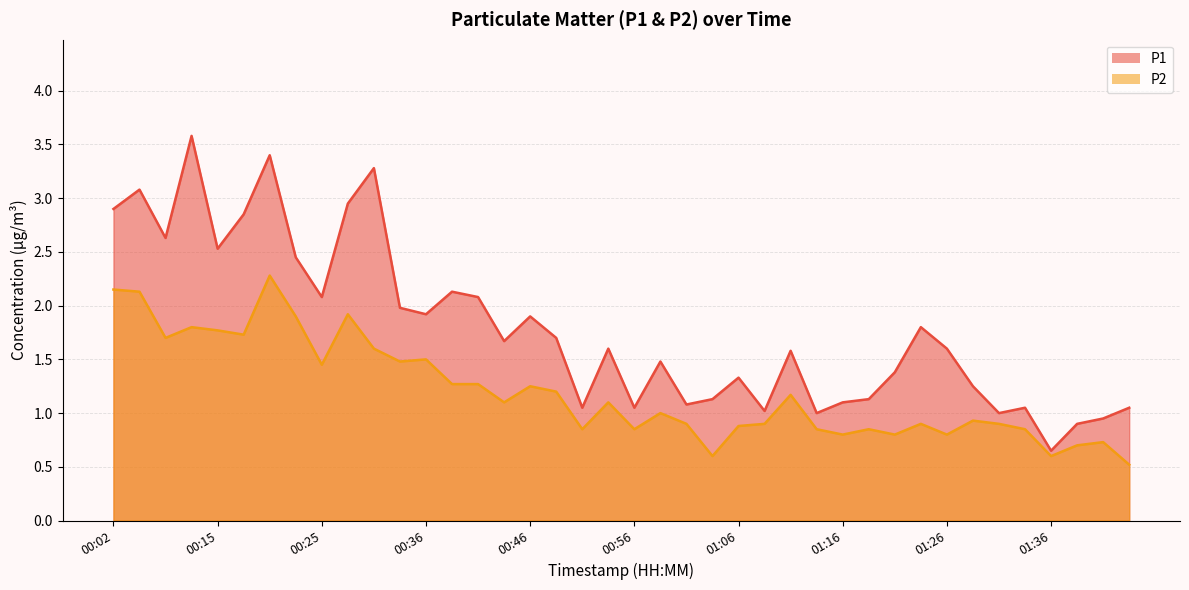

Which series has the widest spread of values?

P1